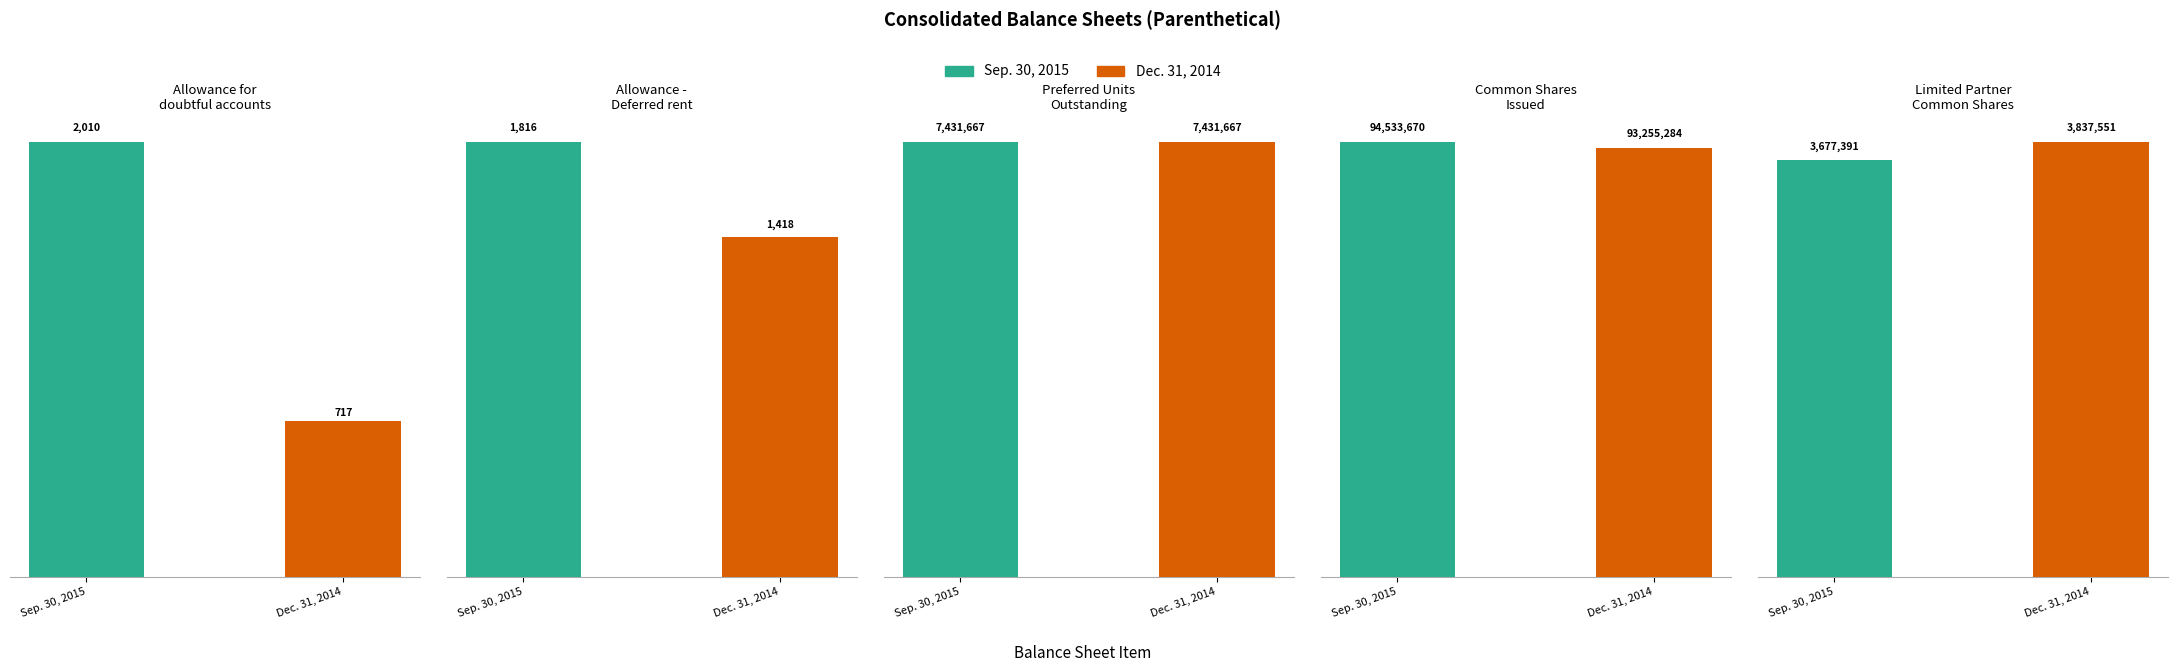

Reading left to right, list all the values displayed in this chart.

Sep. 30, 2015: Allowance for
doubtful accounts=2010	Allowance -
Deferred rent=1816	Preferred Units
Outstanding=7431667	Common Shares
Issued=94533670	Limited Partner
Common Shares=3677391
Dec. 31, 2014: Allowance for
doubtful accounts=717	Allowance -
Deferred rent=1418	Preferred Units
Outstanding=7431667	Common Shares
Issued=93255284	Limited Partner
Common Shares=3837551